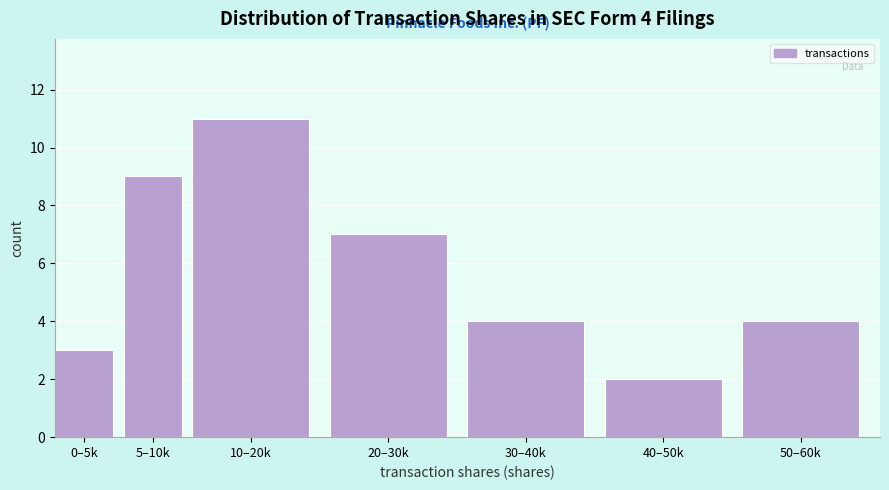

Reading left to right, what are all the values shown in this chart?

0–5k=3	5–10k=9	10–20k=11	20–30k=7	30–40k=4	40–50k=2	50–60k=4